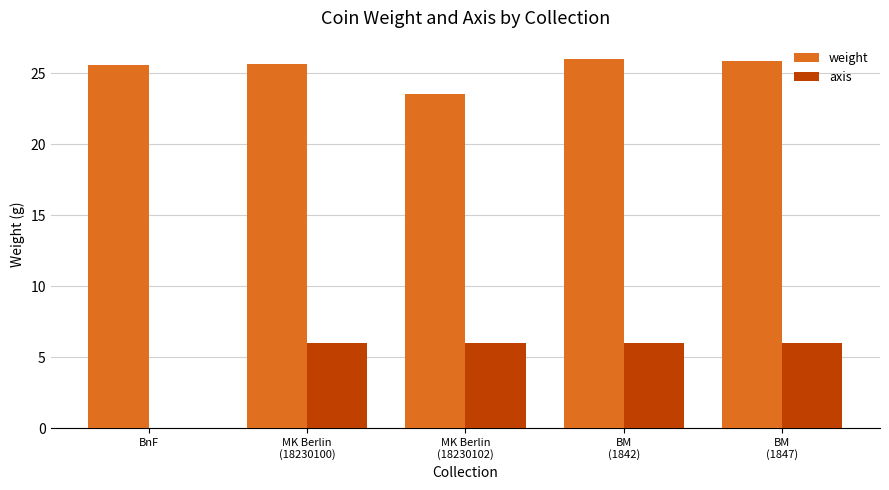

What is the sum of all axis values?

24.0